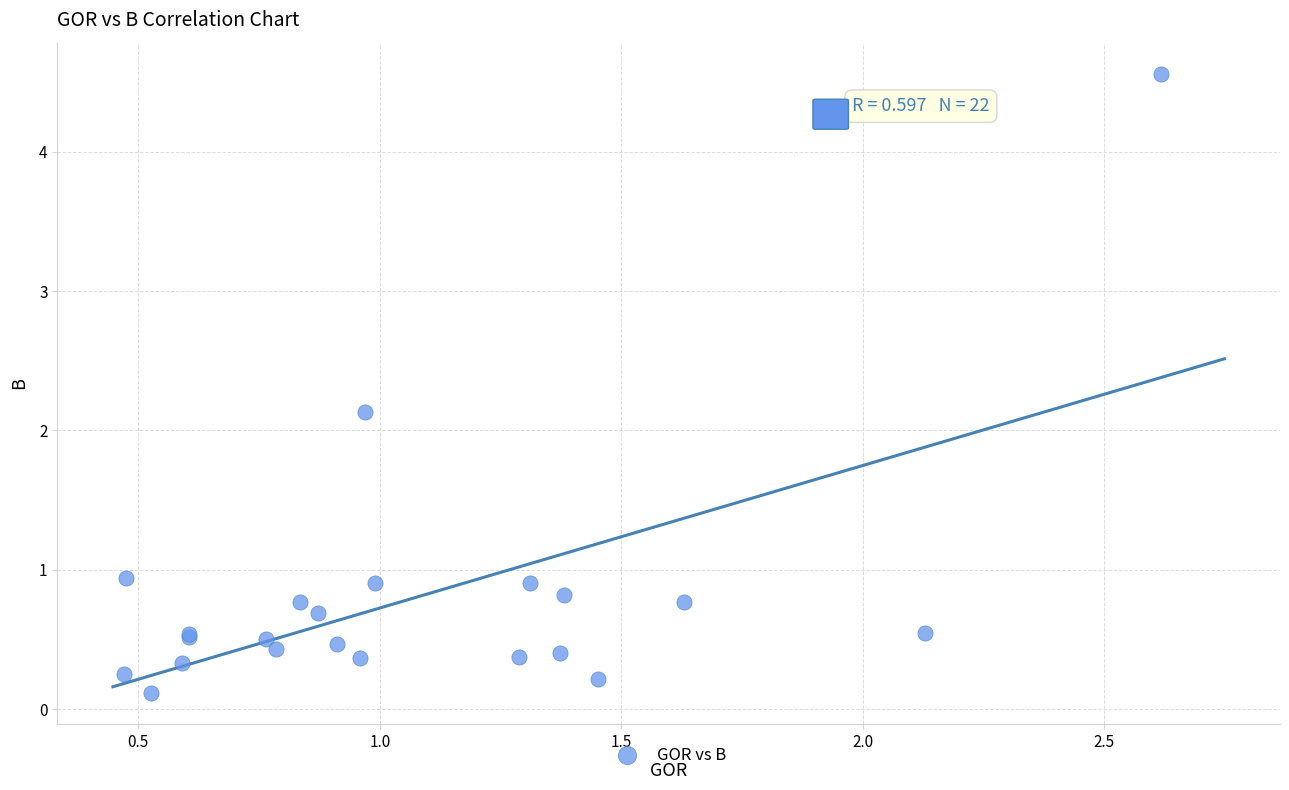

What Y value in the scatter plot is closest to 2?

2.1